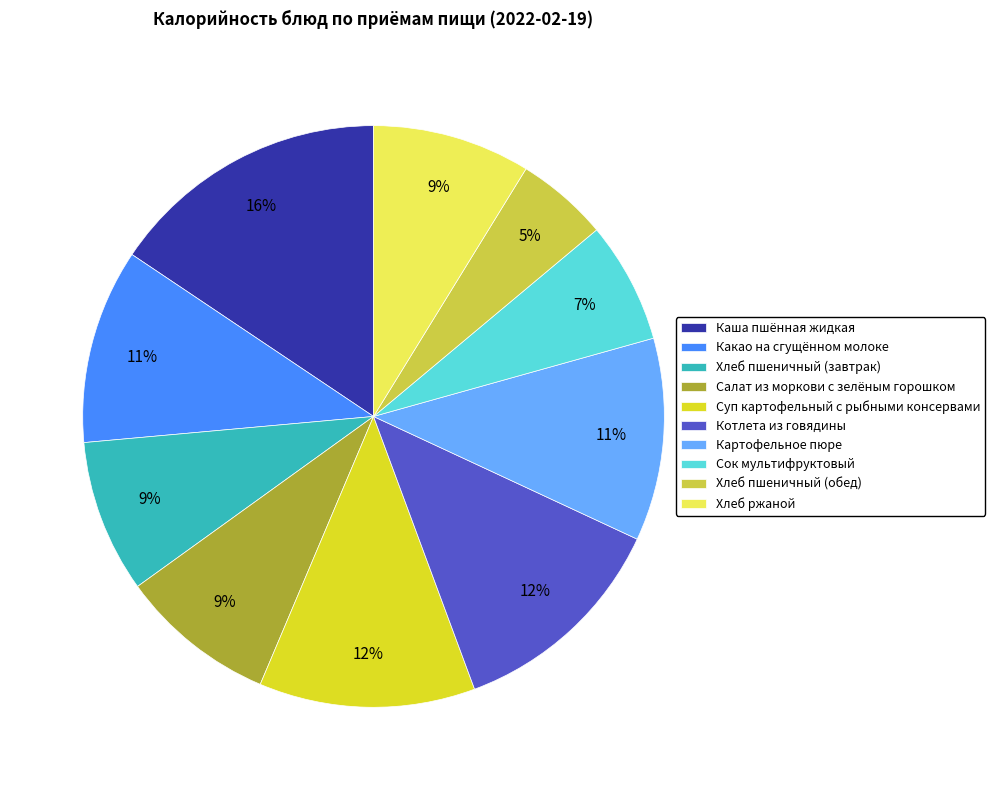

Between Котлета из говядины and Хлеб пшеничный (обед), which is larger?

Котлета из говядины